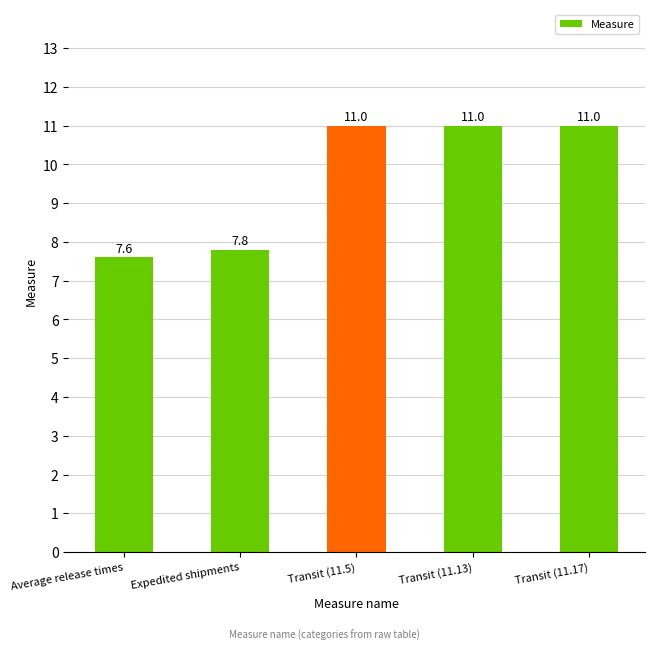

How many values are below 11?

2